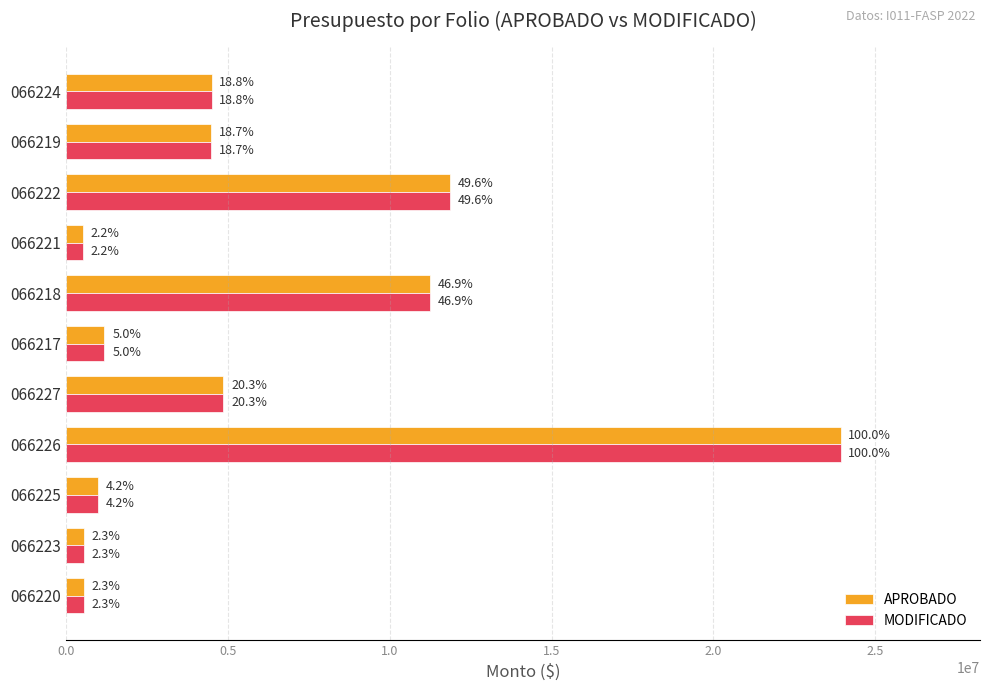

What are all the series names shown in the legend?

APROBADO, MODIFICADO